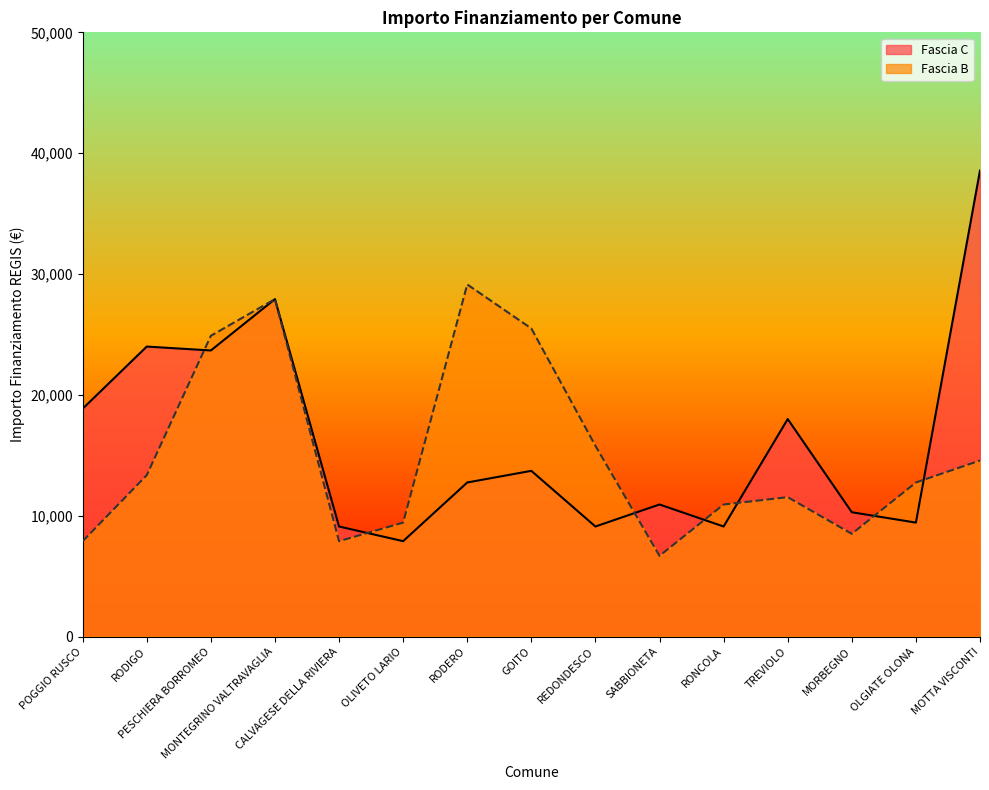

Where is the first local minimum for Fascia C?

PESCHIERA BORROMEO